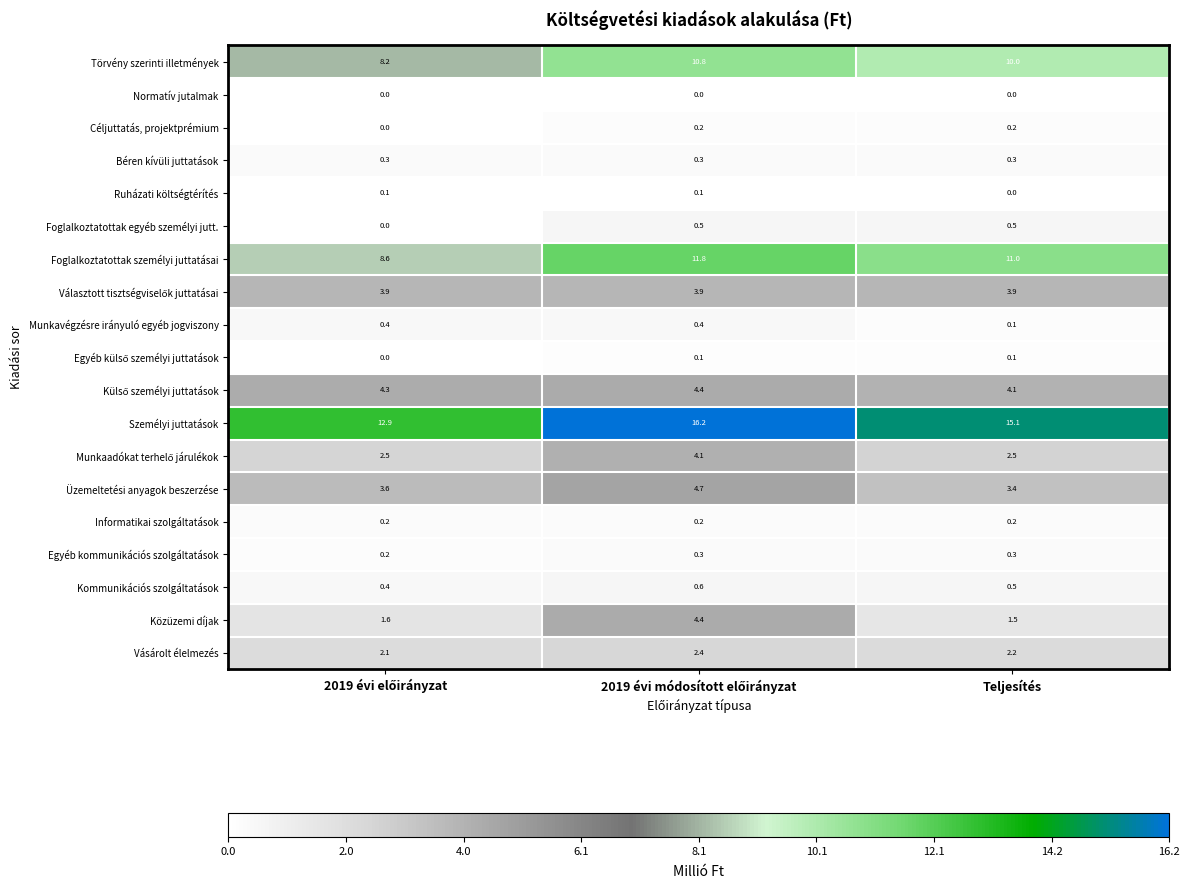

How many Ruházati költségtérítés values are between 0 and 1?

3